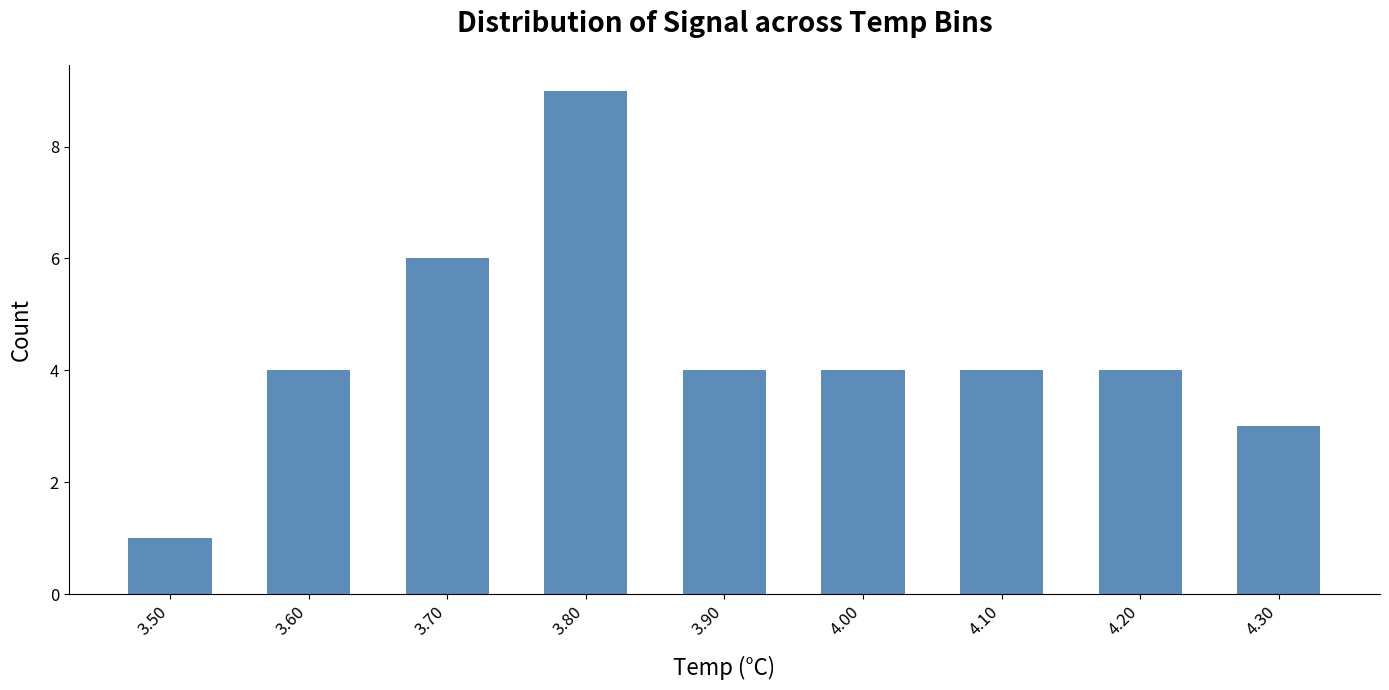

What is the smallest value displayed?

1